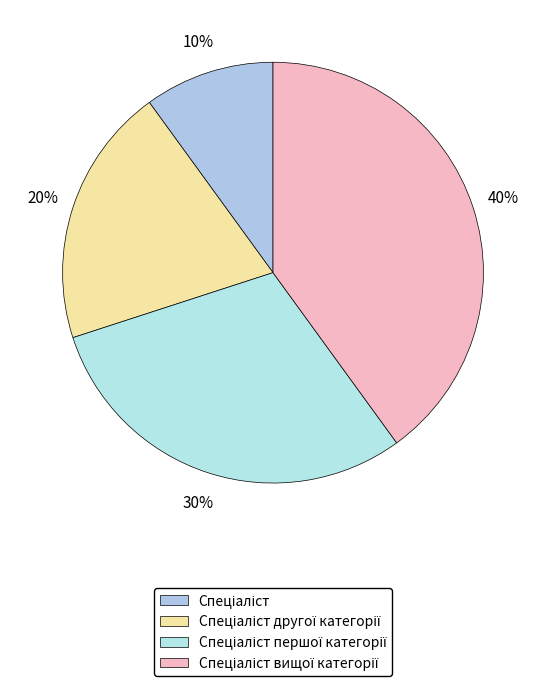

Which slice is the smallest?

Спеціаліст